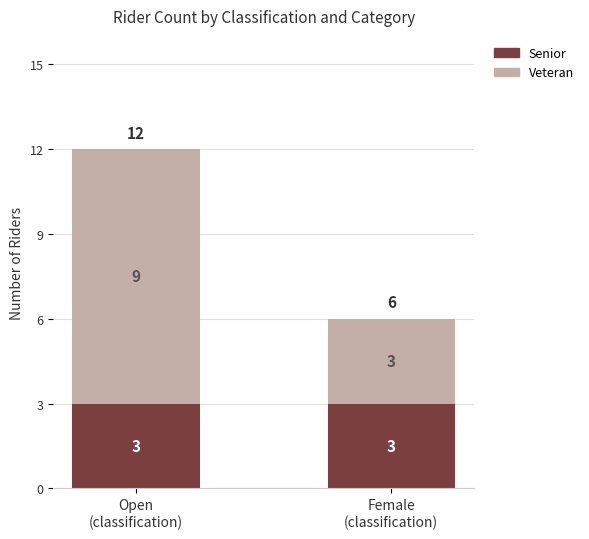

What is the sum of all Senior values?

6